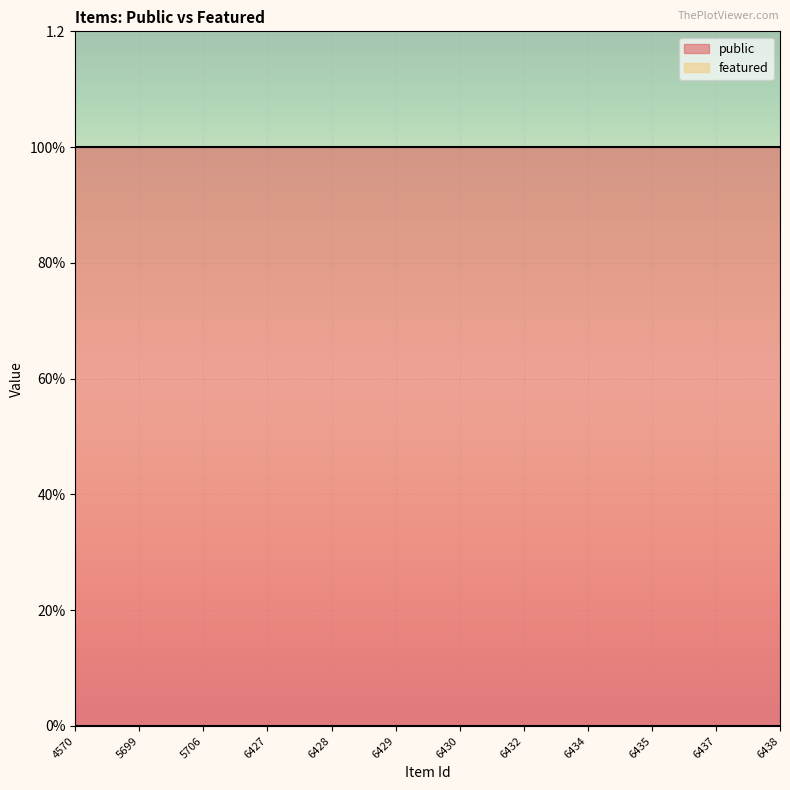

True or false: public and featured cross at least once.

False